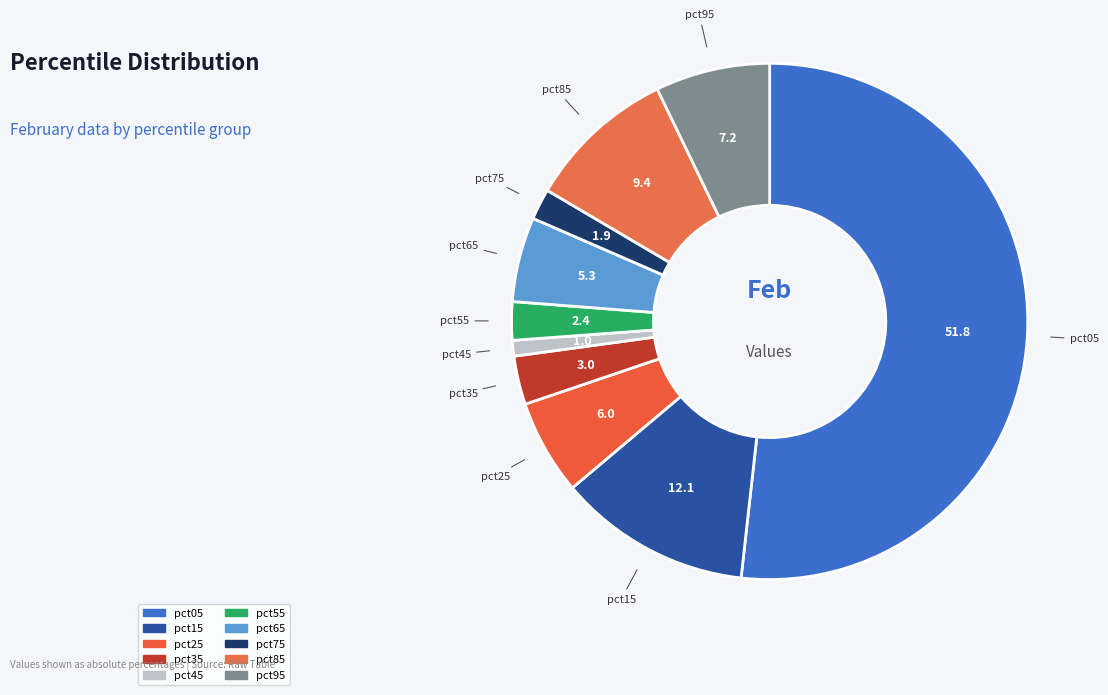

True or false: pct15 accounts for 22% of the total.

False